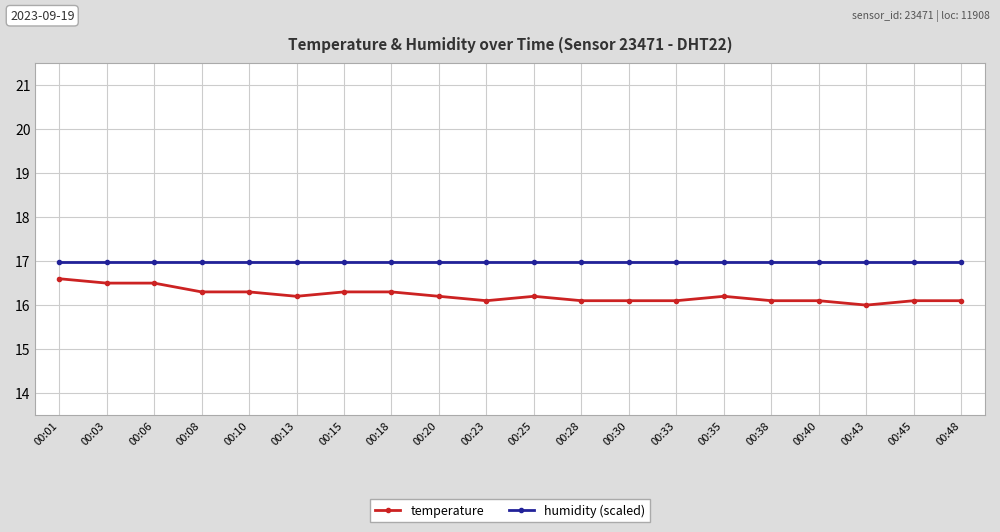

List the series in order of their peak value, highest first.

humidity (scaled), temperature